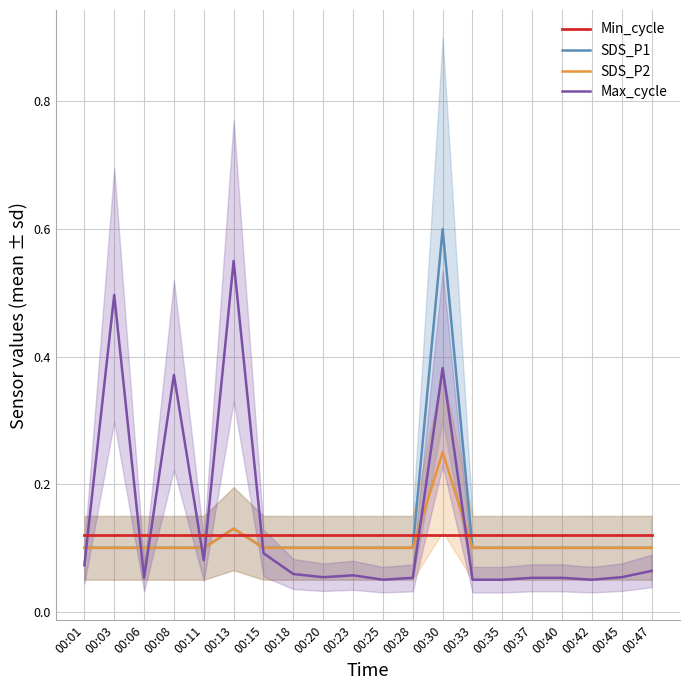

At which category is the sum across all series the highest?

00:30